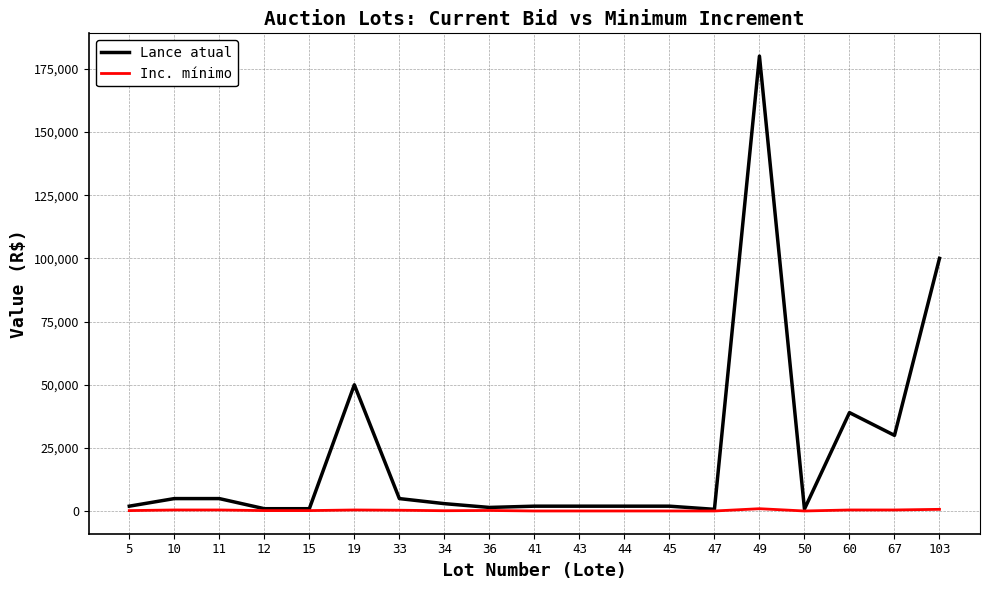

Does the chart display data point markers on the line(s)?

No